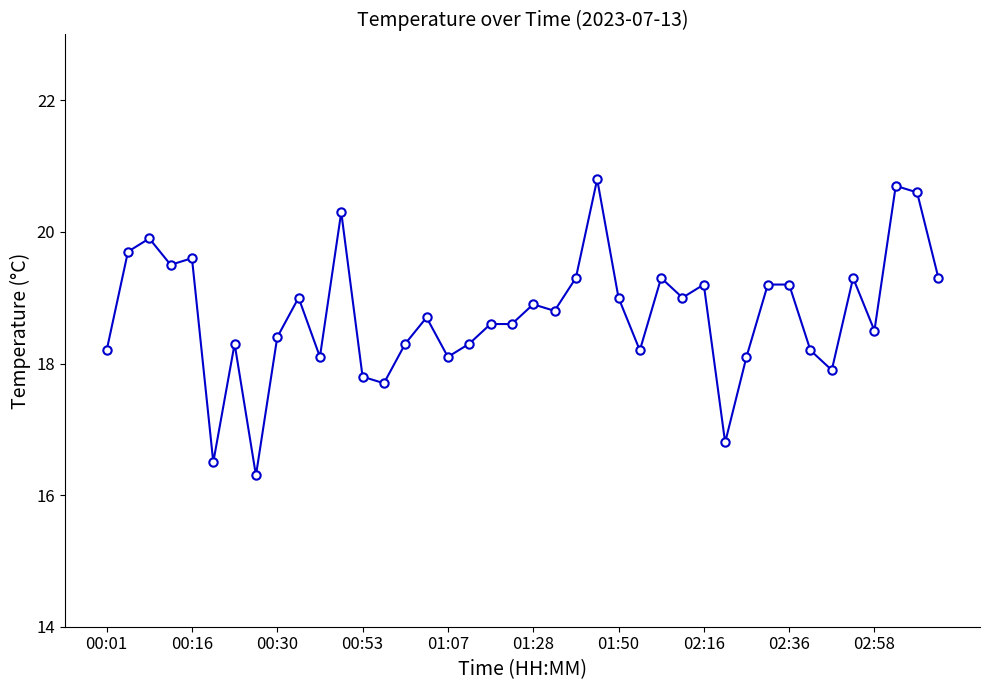

How many distinct data groups are displayed?

1